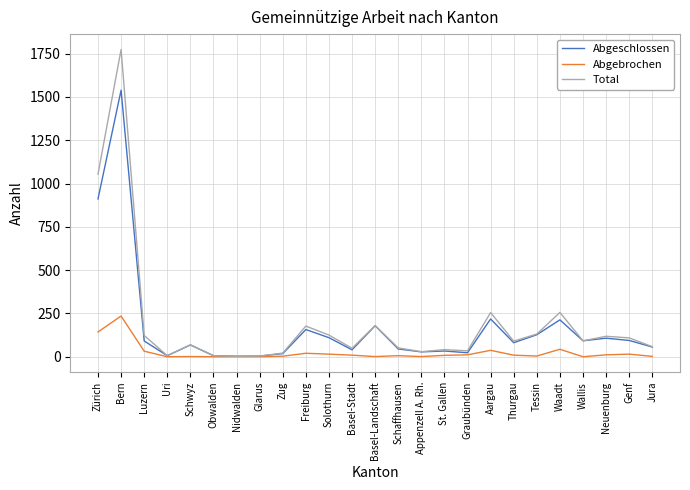

Between Zürich and Uri, which series saw the biggest shift?

Total